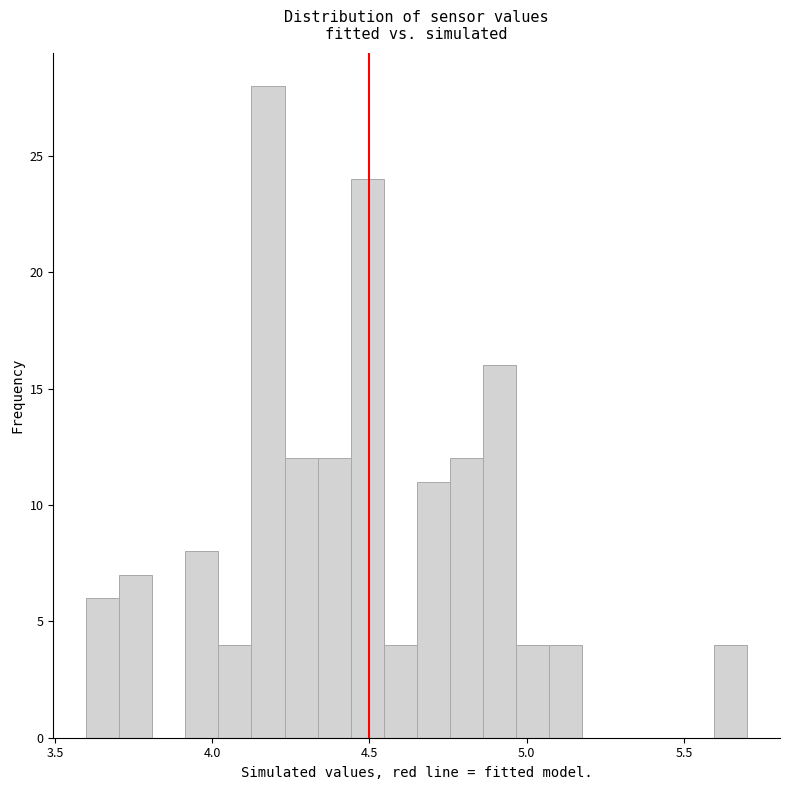

Read against the x-axis, roughly where is the centre of the tallest bar?

4.20